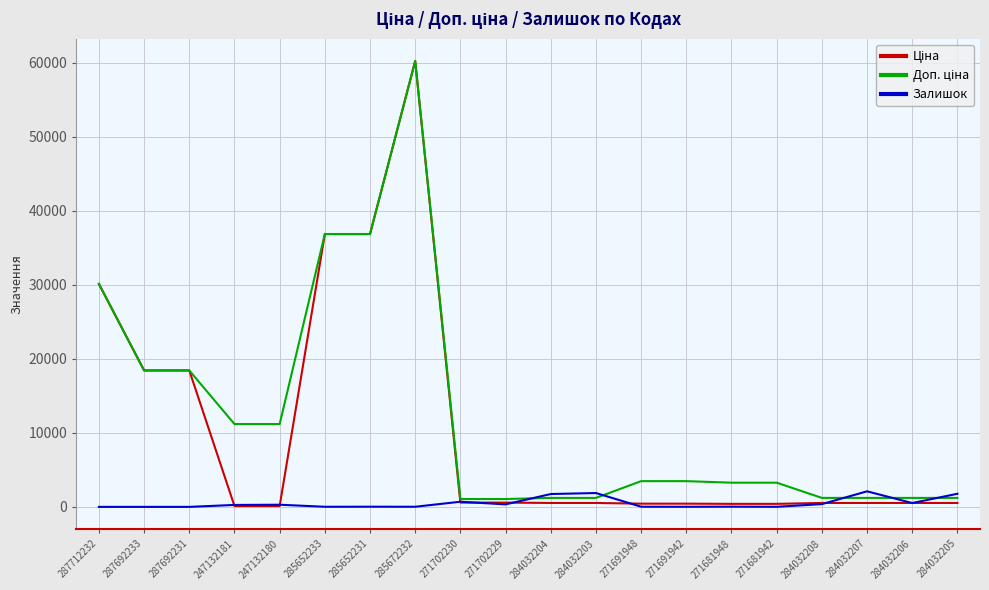

At which category is the sum across all series the highest?

285672232